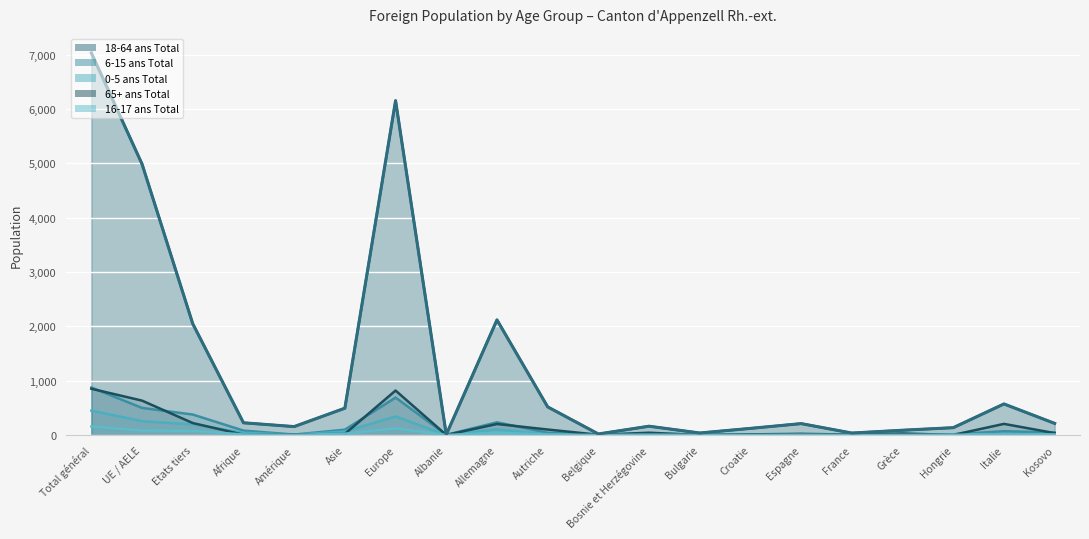

What is the label of the 18th point from the right?

Etats tiers